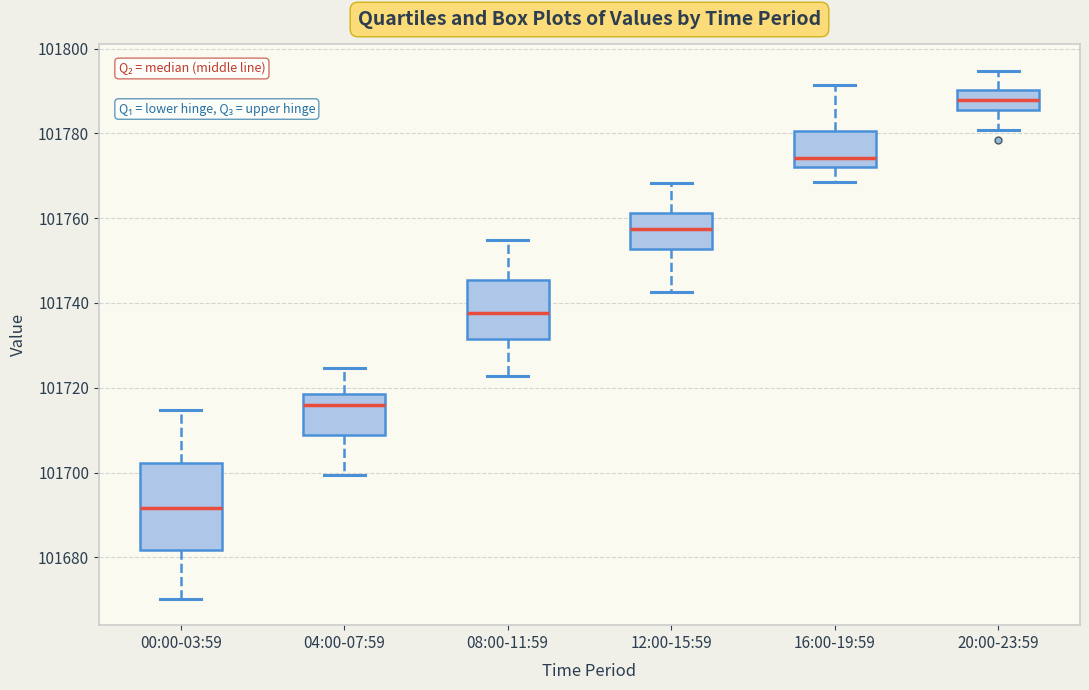

Which box has the lowest median line?

00:00-03:59